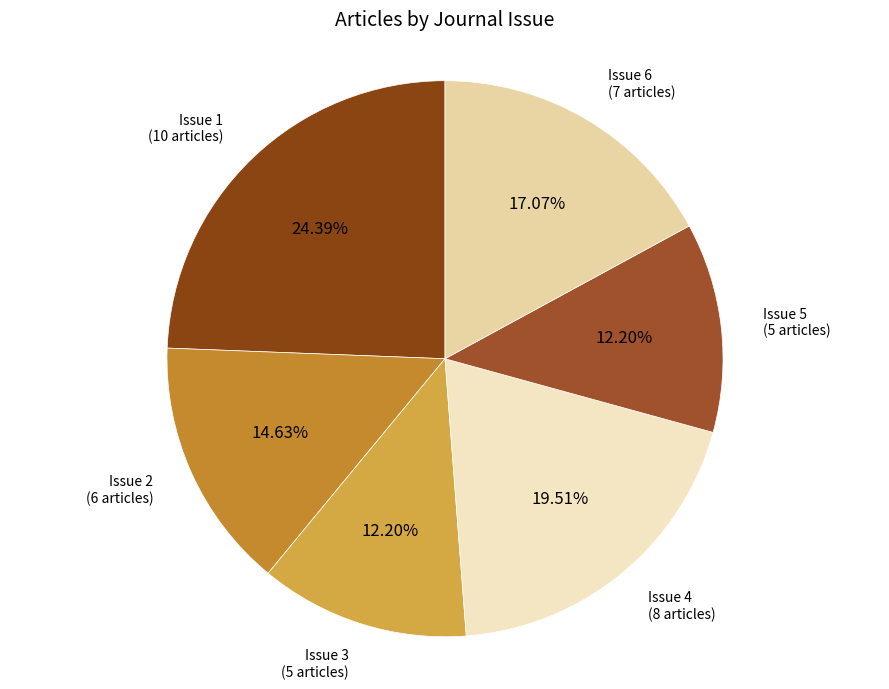

To the nearest percent, what is the difference between the Issue 1 and Issue 2 slice percentages?

10%